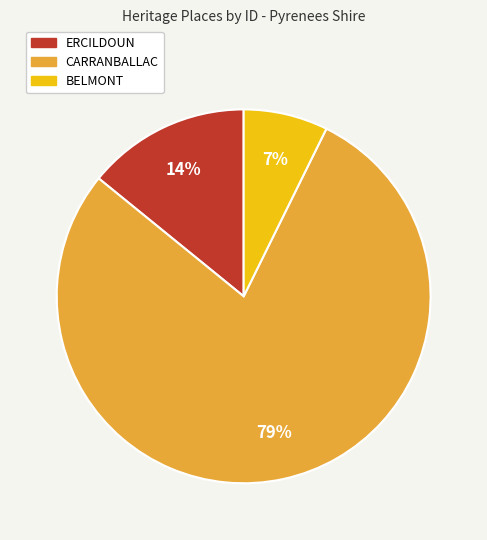

To the nearest percent, what is the combined percentage of ERCILDOUN and CARRANBALLAC?

93%